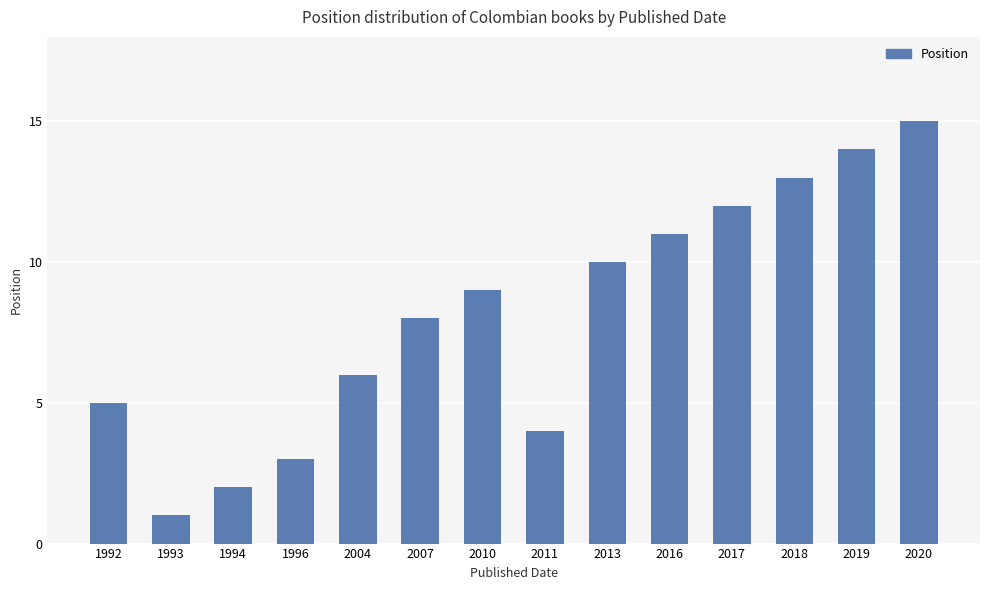

Which has a higher value, 2018 or 2011?

2018